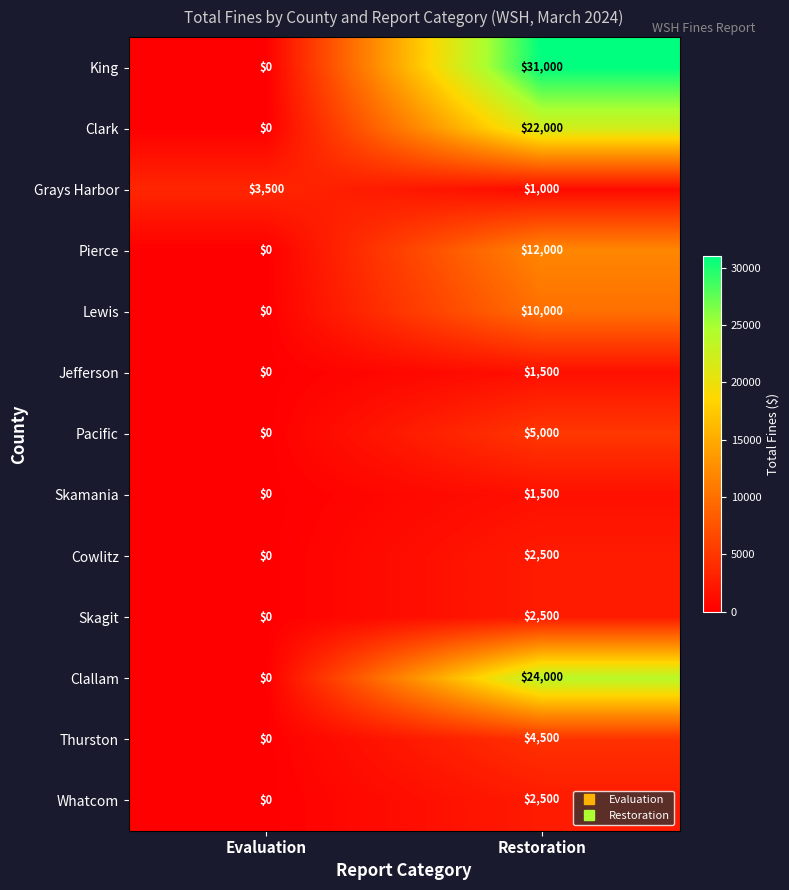

Reading left to right, extract all data points from this chart.

King: 0	31000
Clark: 0	22000
Grays Harbor: 3500	1000
Pierce: 0	12000
Lewis: 0	10000
Jefferson: 0	1500
Pacific: 0	5000
Skamania: 0	1500
Cowlitz: 0	2500
Skagit: 0	2500
Clallam: 0	24000
Thurston: 0	4500
Whatcom: 0	2500